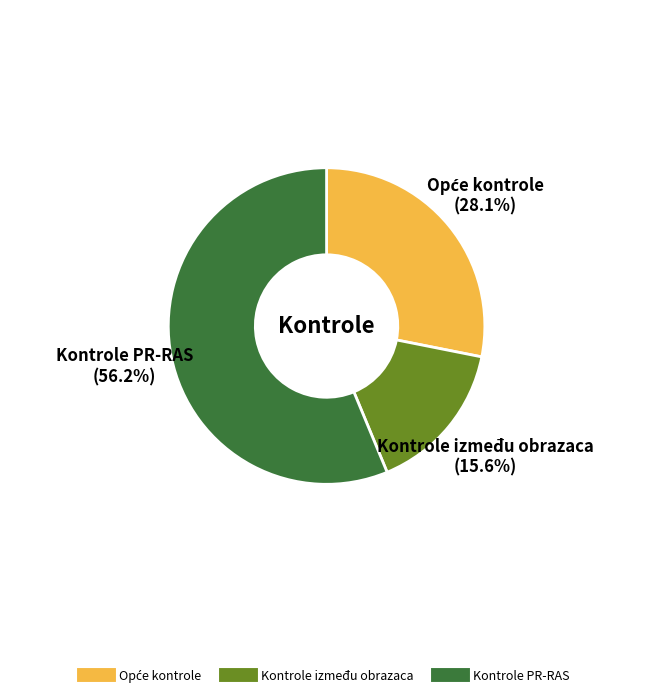

How many segments does this pie chart have?

3